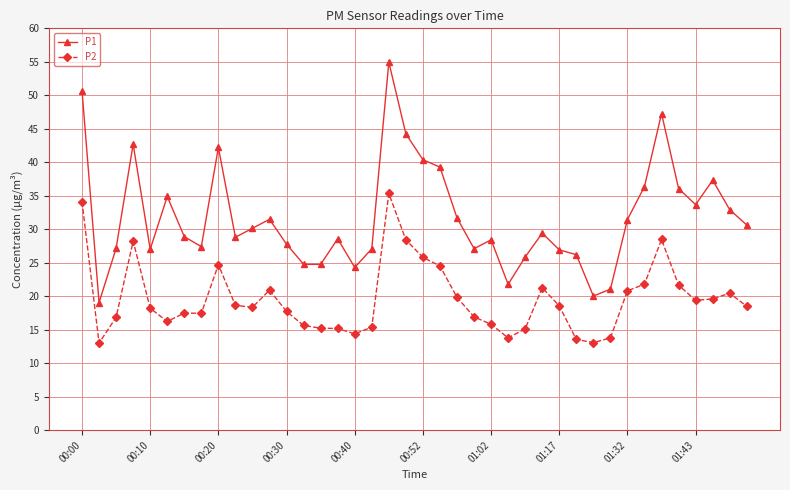

What is the maximum value shown in the chart?

55.0